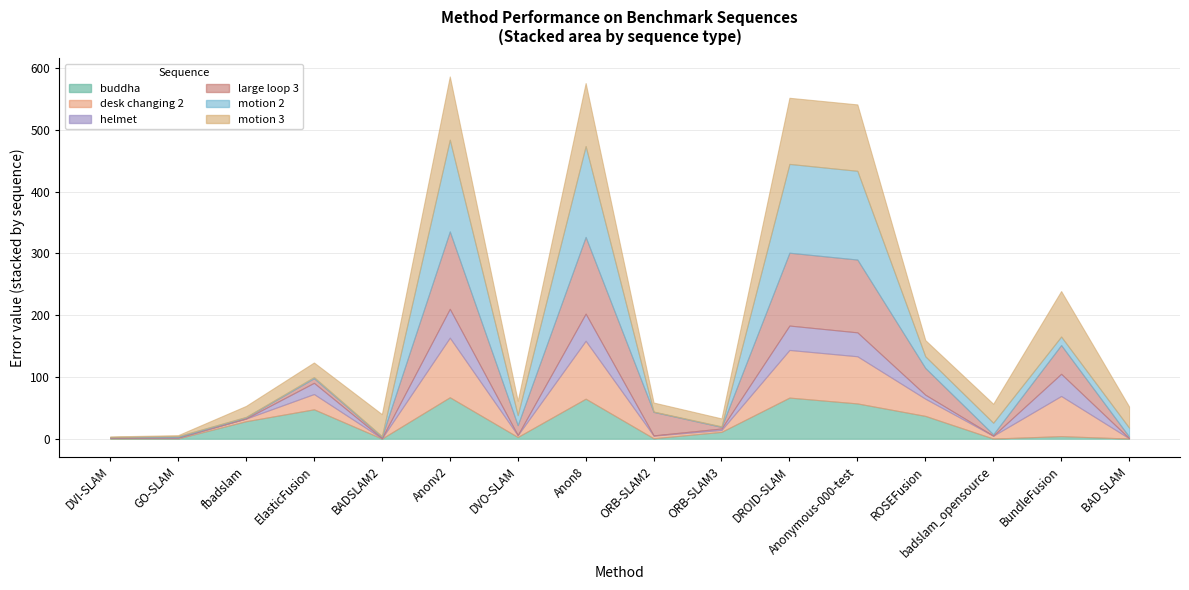

Is it true that helmet equals 58.1 at Anonymous-000-test?

False